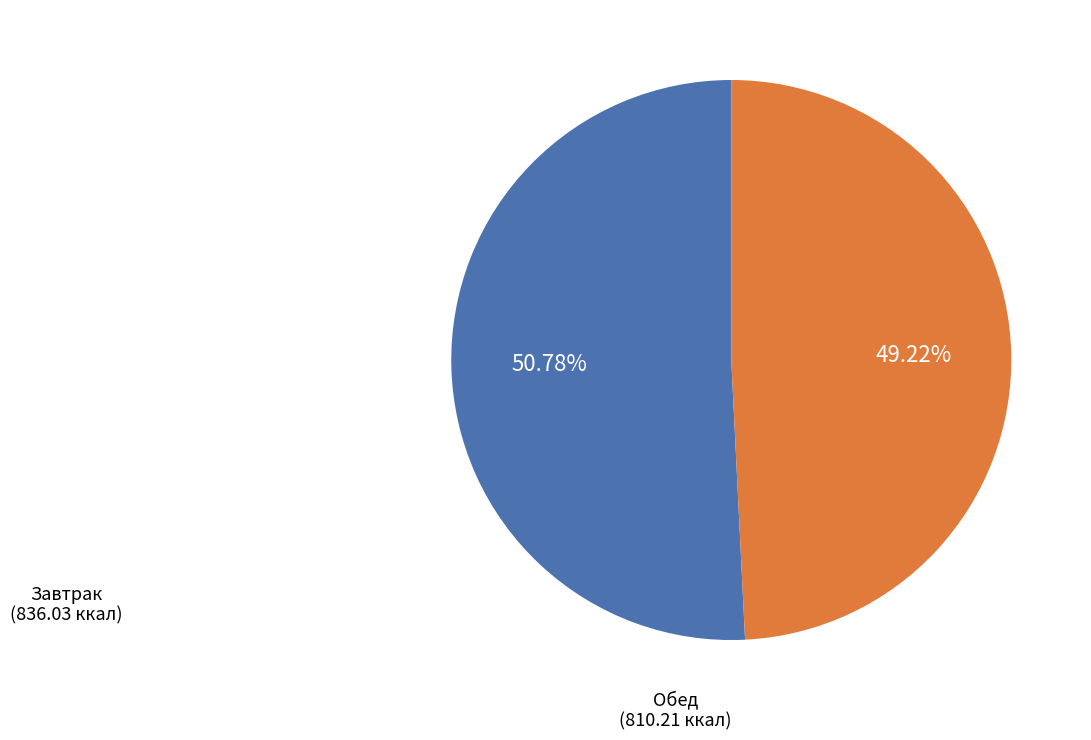

Is there a majority slice in this chart?

Yes